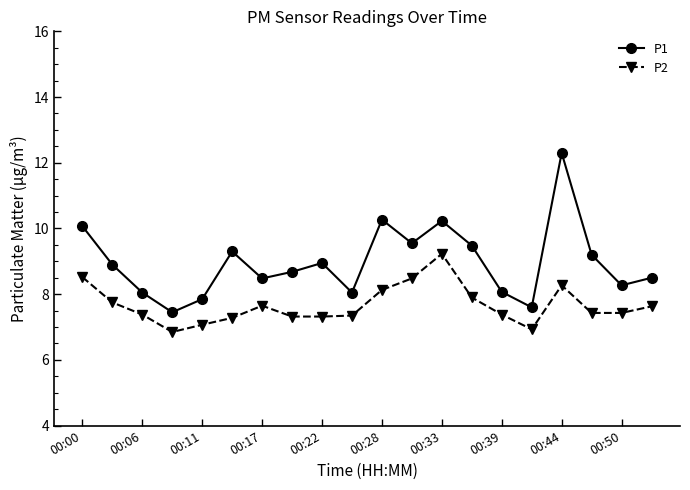

What is the average value of the P1 series?

9.0